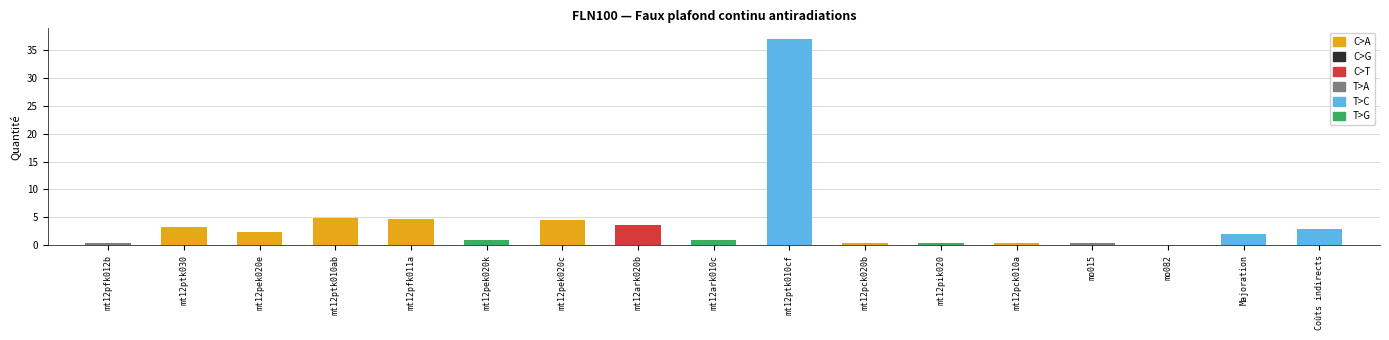

What is the smallest value displayed?

0.1